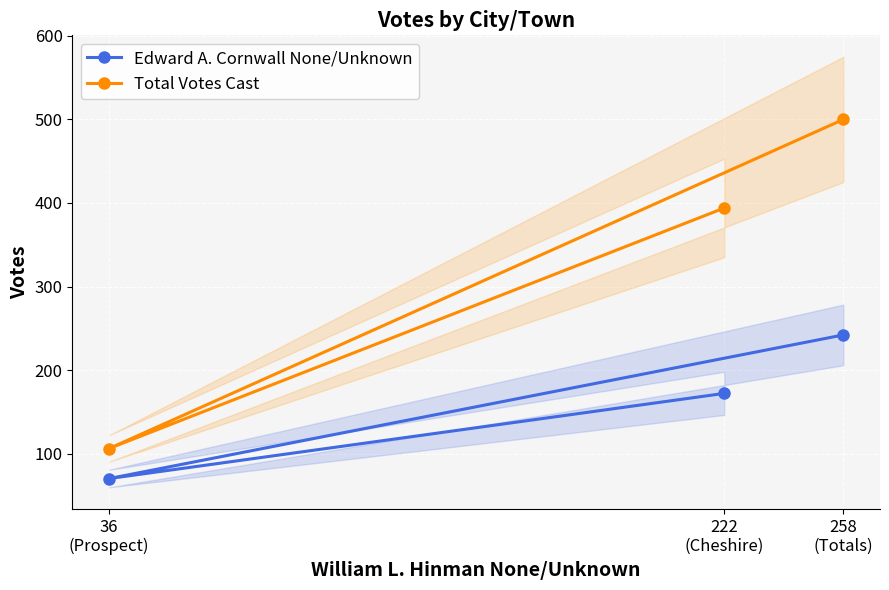

How many categories are shown in the chart?

3